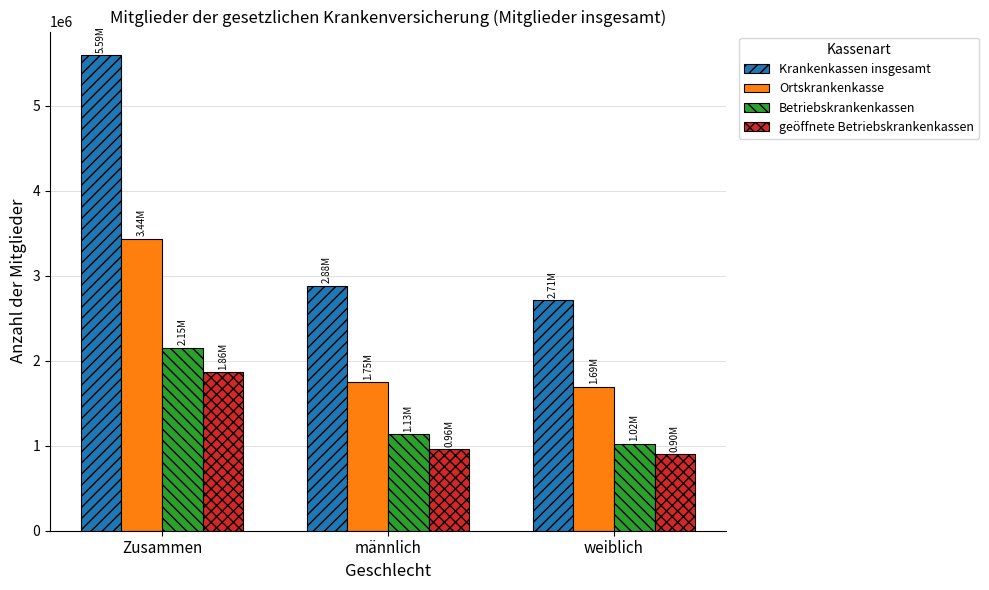

What is the sum of the Krankenkassen insgesamt values at weiblich and männlich?

5590866